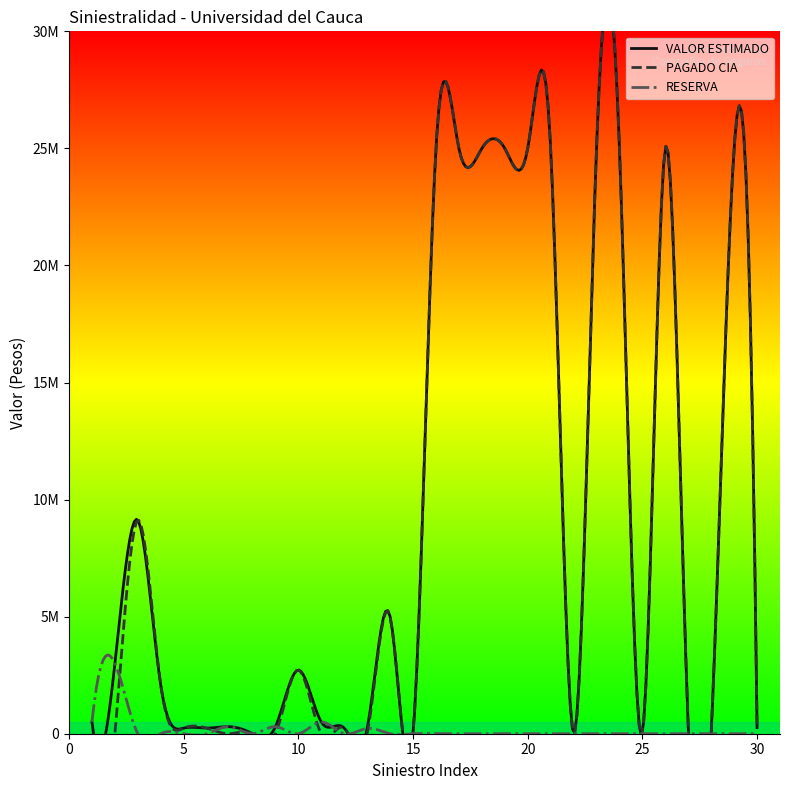

Is the value of PAGADO CIA at 14 greater than the value of RESERVA at 16?

Yes